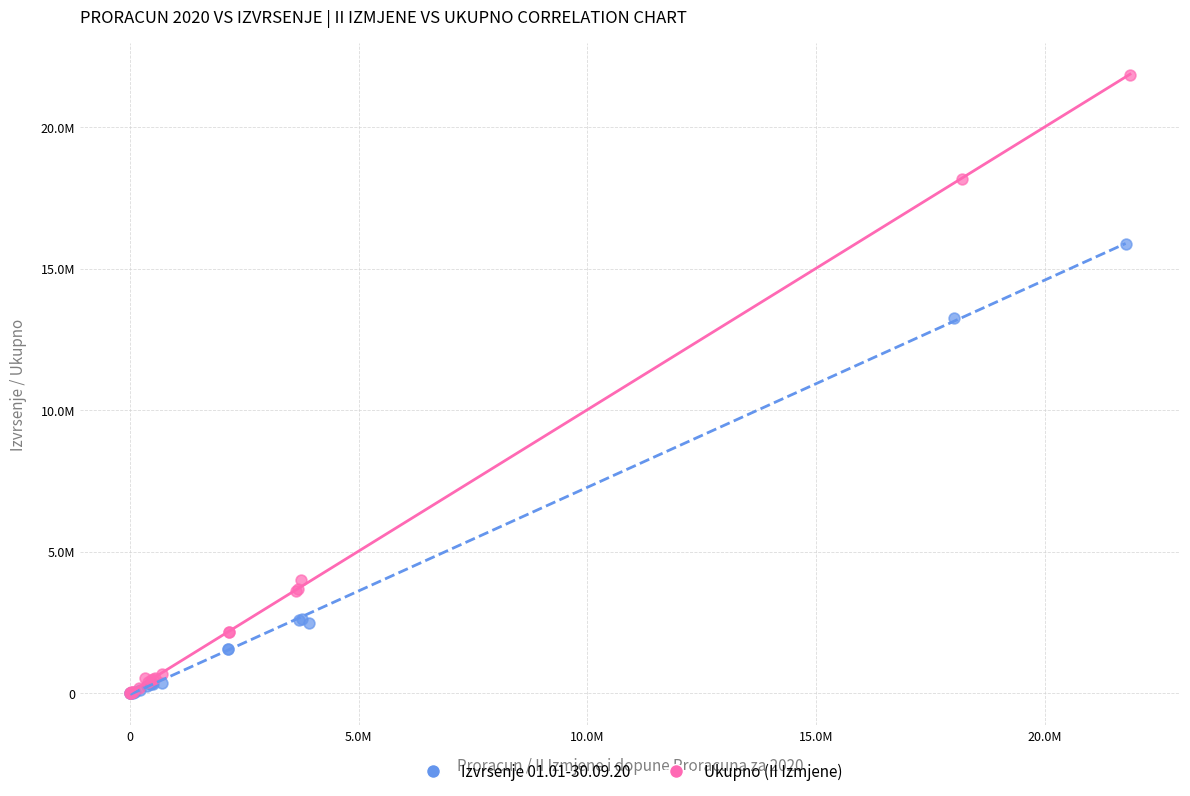

Which series has the largest Y range (max minus min)?

Ukupno (II Izmjene)